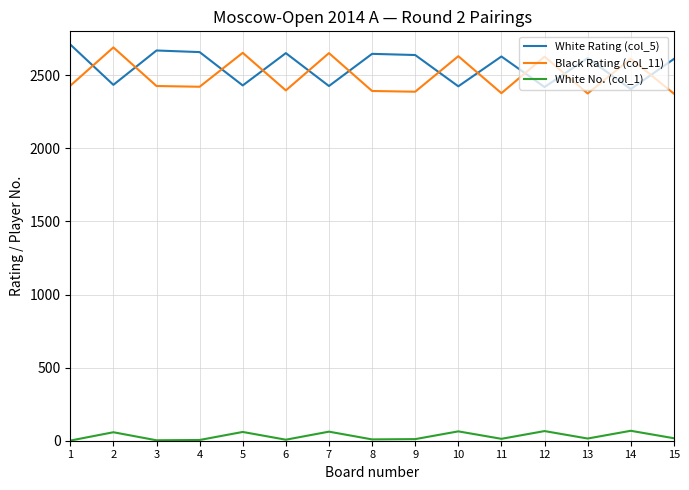

What is the difference between the Black Rating (col_11) values at 5 and 3?

227